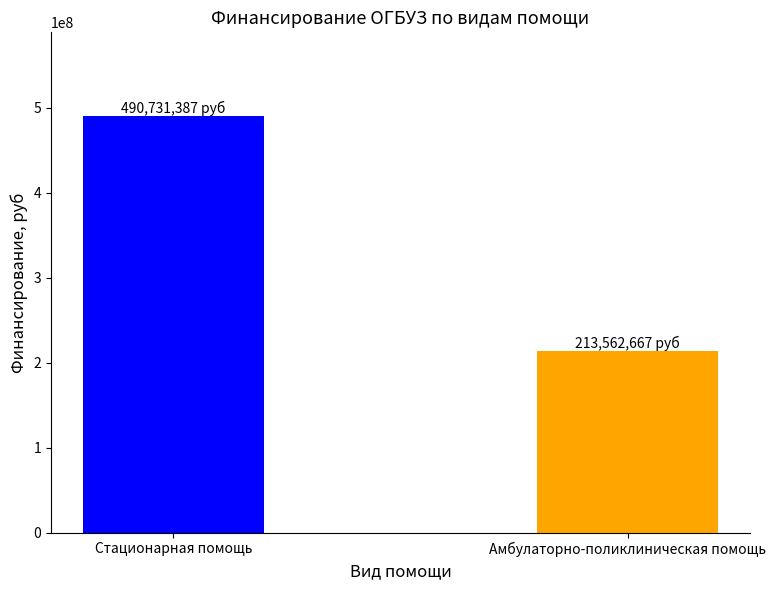

What is the sum of the values at Стационарная помощь and Амбулаторно-поликлиническая помощь?

704294054